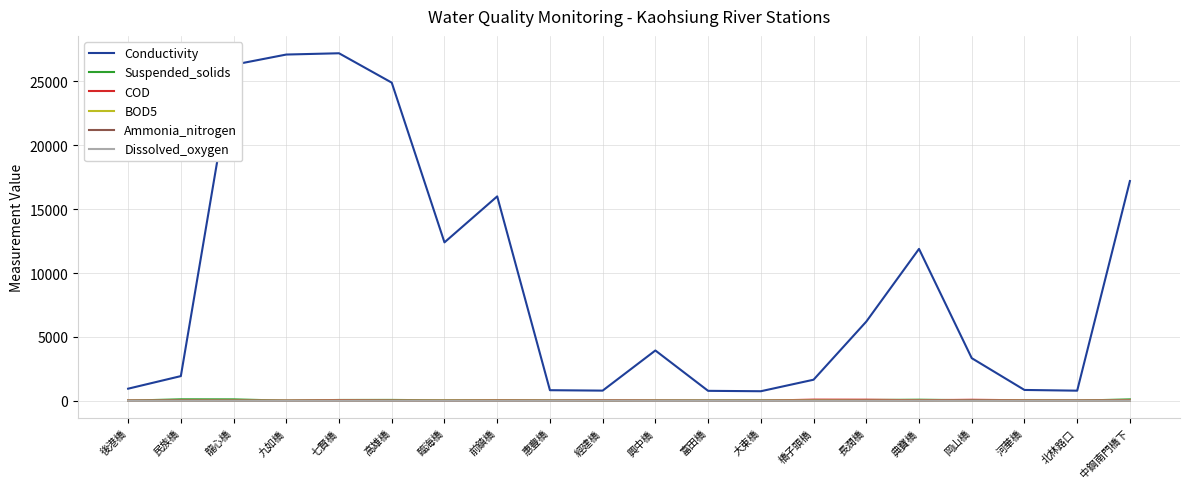

What is the maximum value shown in the chart?

27200.0